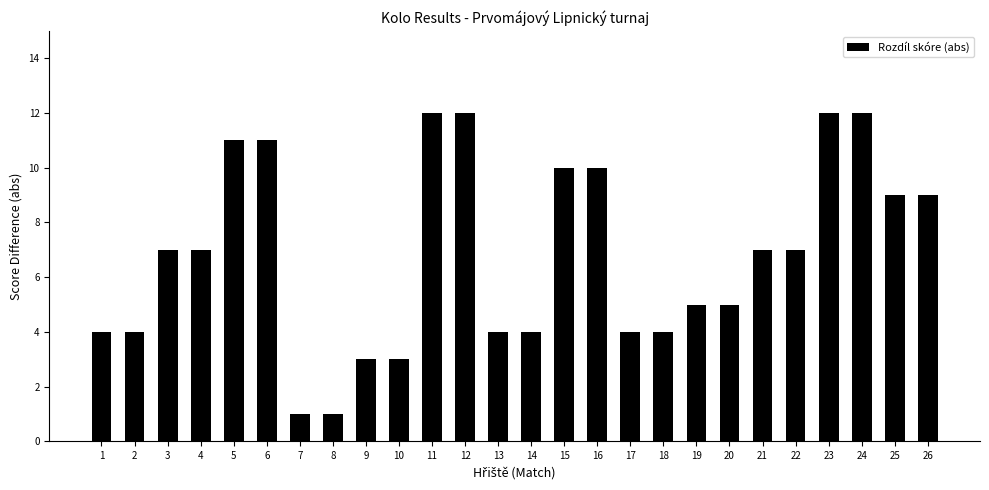

What value does the data have at 21?

7